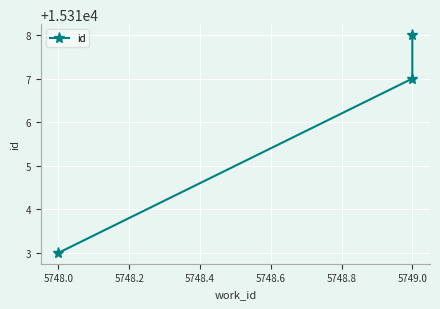

Reading left to right, extract all data points from this chart.

15313	15317	15318